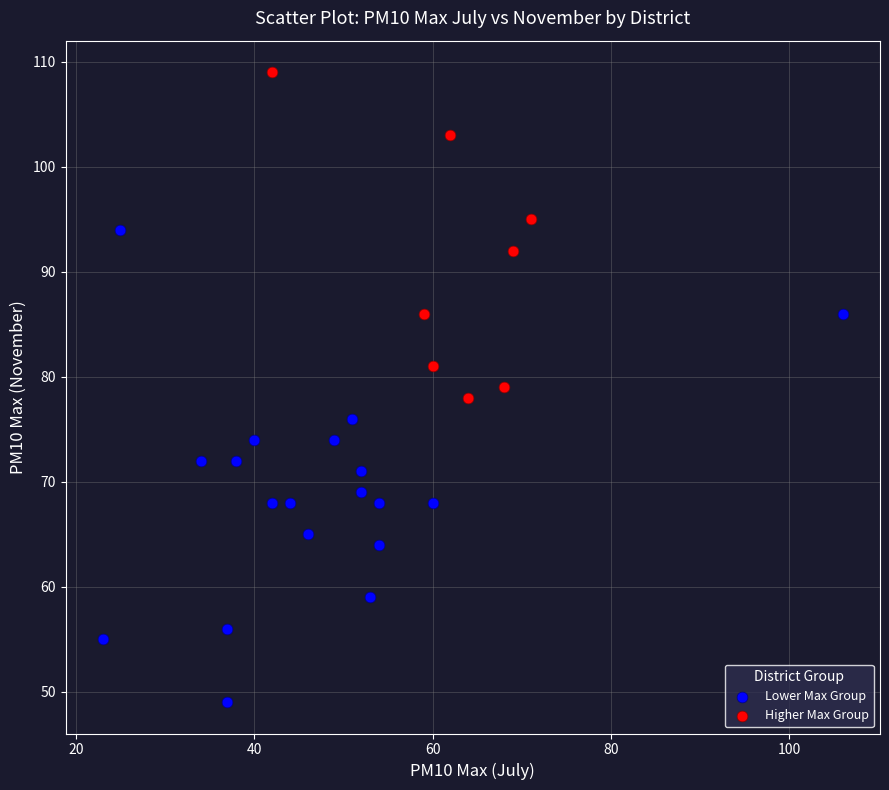

Which series reaches the maximum Y coordinate?

Higher Max Group